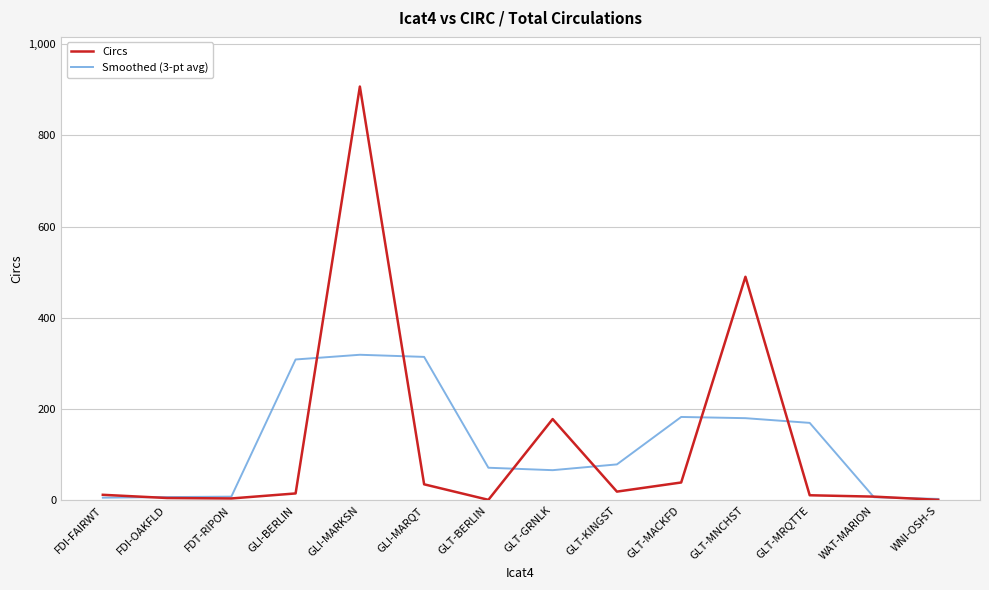

Is it true that Smoothed (3-pt avg) equals 100.0 at GLT-MRQTTE?

False